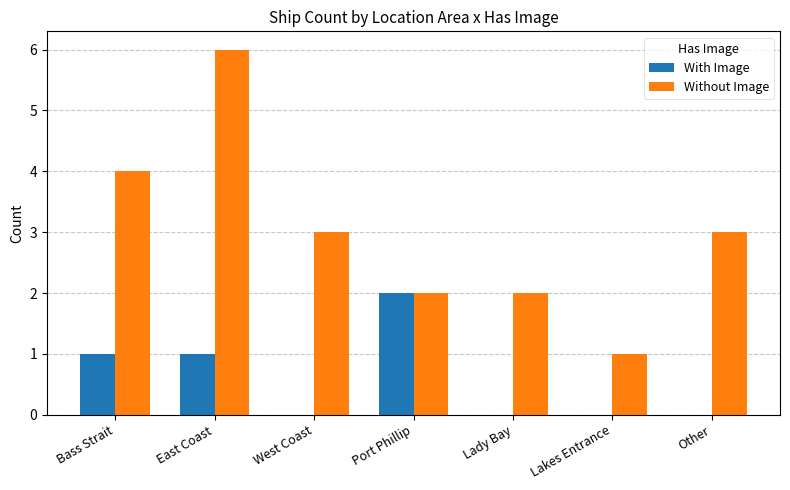

The With Image series shows 0 at Lakes Entrance. True or false?

True